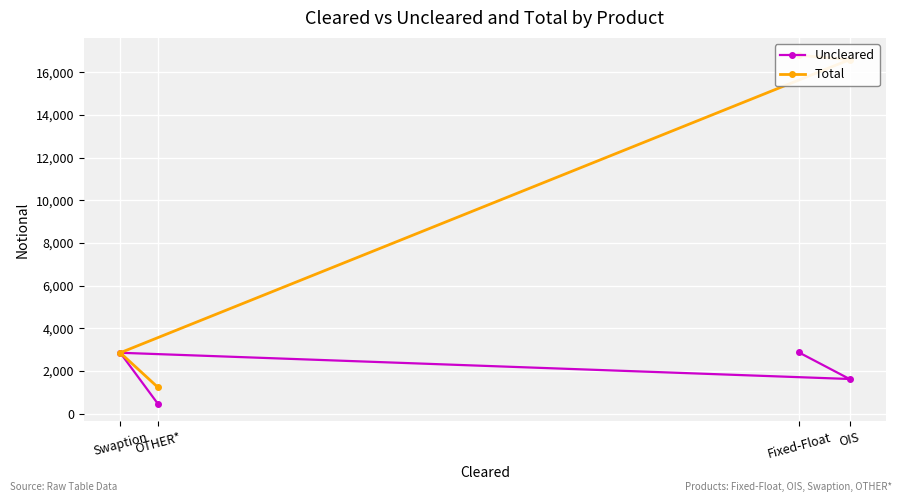

What is the value of the Uncleared point at the 2nd from the left?

459